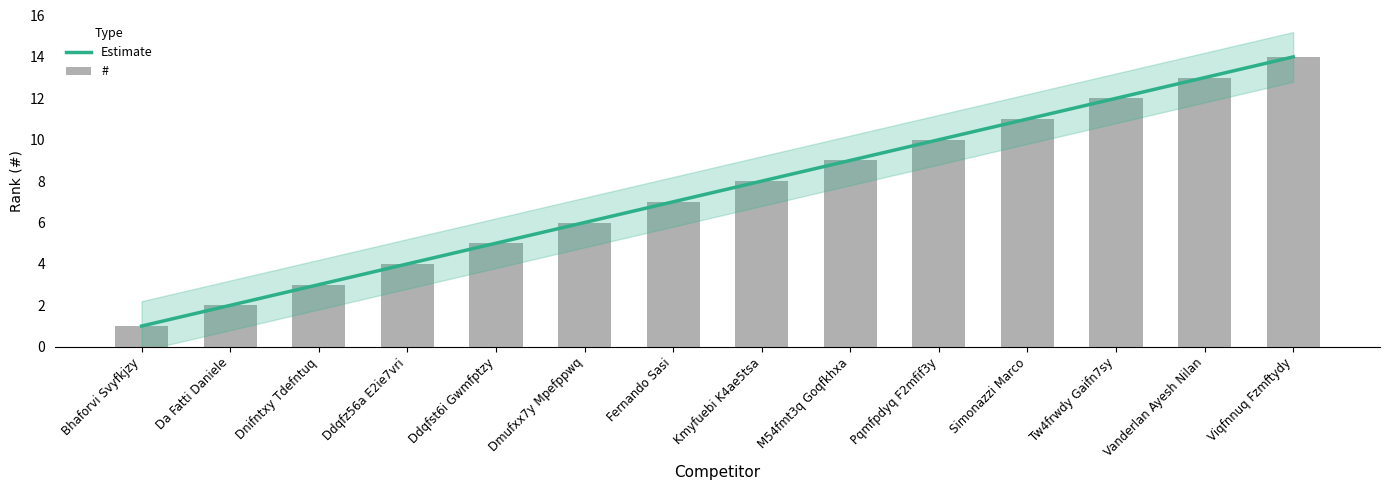

Reading left to right, extract all data points from this chart.

Estimate: Bhaforvi Svyfkjzy=1.0	Da Fatti Daniele=2.0	Dnifntxy Tdefntuq=3.0	Ddqfz56a E2ie7vri=4.0	Ddqfst6i Gwmfptzy=5.0	Dmufxx7y Mpefppwq=6.0	Fernando Sasi=7.0	Kmyfuebi K4ae5tsa=8.0	M54fmt3q Goqfkhxa=9.0	Pqmfpdyq F2mfif3y=10.0	Simonazzi Marco=11.0	Tw4frwdy Gaifn7sy=12.0	Vanderlan Ayesh Nilan=13.0	Viqfnnuq Fzmftydy=14.0
#: Bhaforvi Svyfkjzy=1.0	Da Fatti Daniele=2.0	Dnifntxy Tdefntuq=3.0	Ddqfz56a E2ie7vri=4.0	Ddqfst6i Gwmfptzy=5.0	Dmufxx7y Mpefppwq=6.0	Fernando Sasi=7.0	Kmyfuebi K4ae5tsa=8.0	M54fmt3q Goqfkhxa=9.0	Pqmfpdyq F2mfif3y=10.0	Simonazzi Marco=11.0	Tw4frwdy Gaifn7sy=12.0	Vanderlan Ayesh Nilan=13.0	Viqfnnuq Fzmftydy=14.0